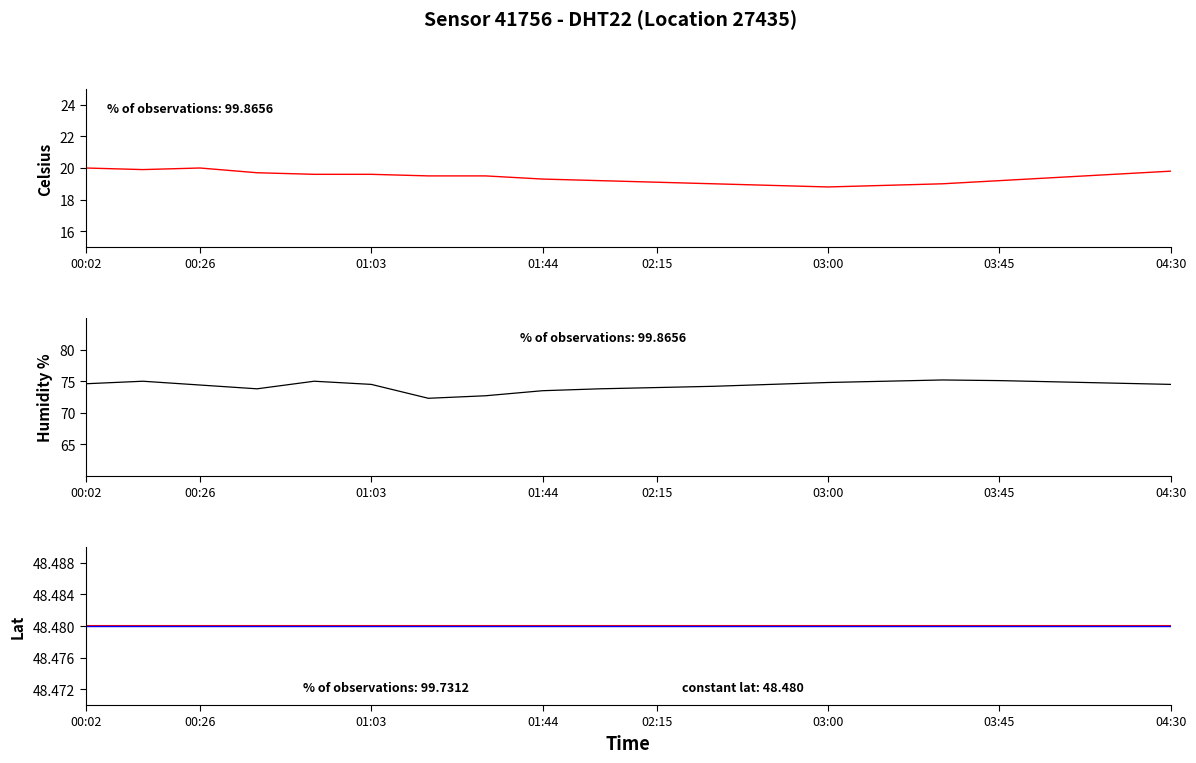

What is the label of the 18th point from the left?

17